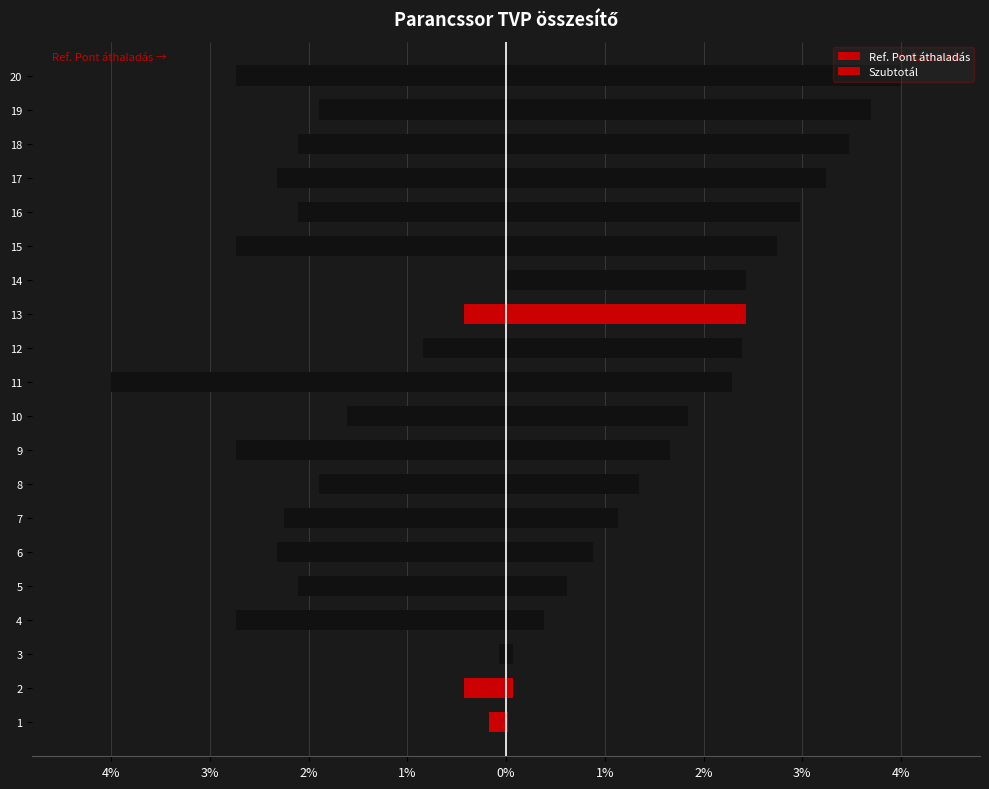

Are the bars grouped side by side (vs. stacked)?

Yes